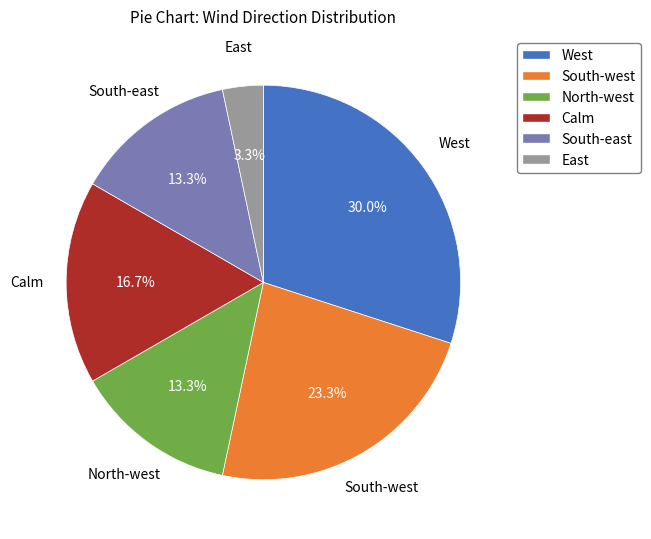

Does Calm represent more than half of the total?

No